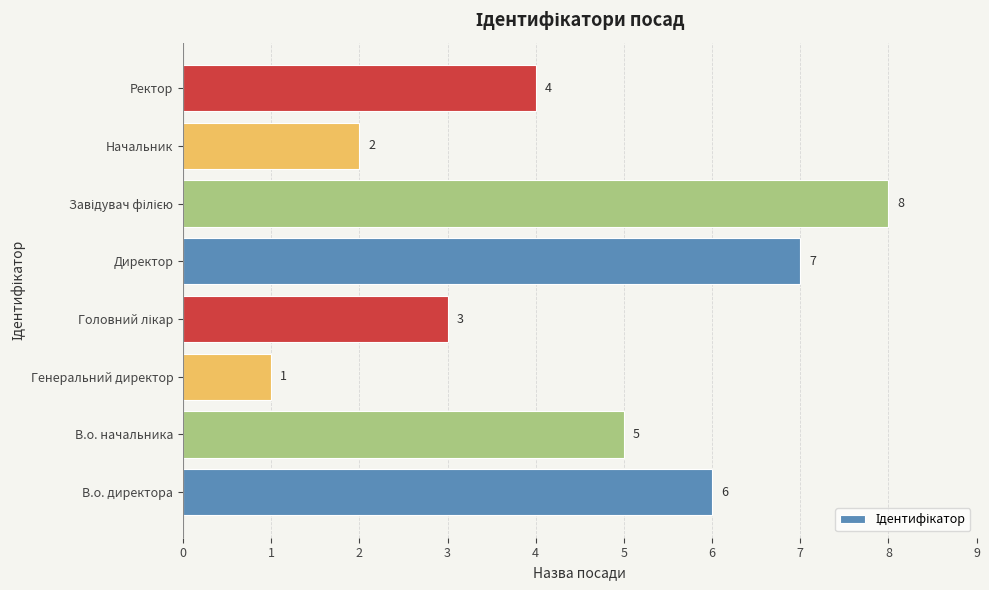

What is the sum of all values?

36